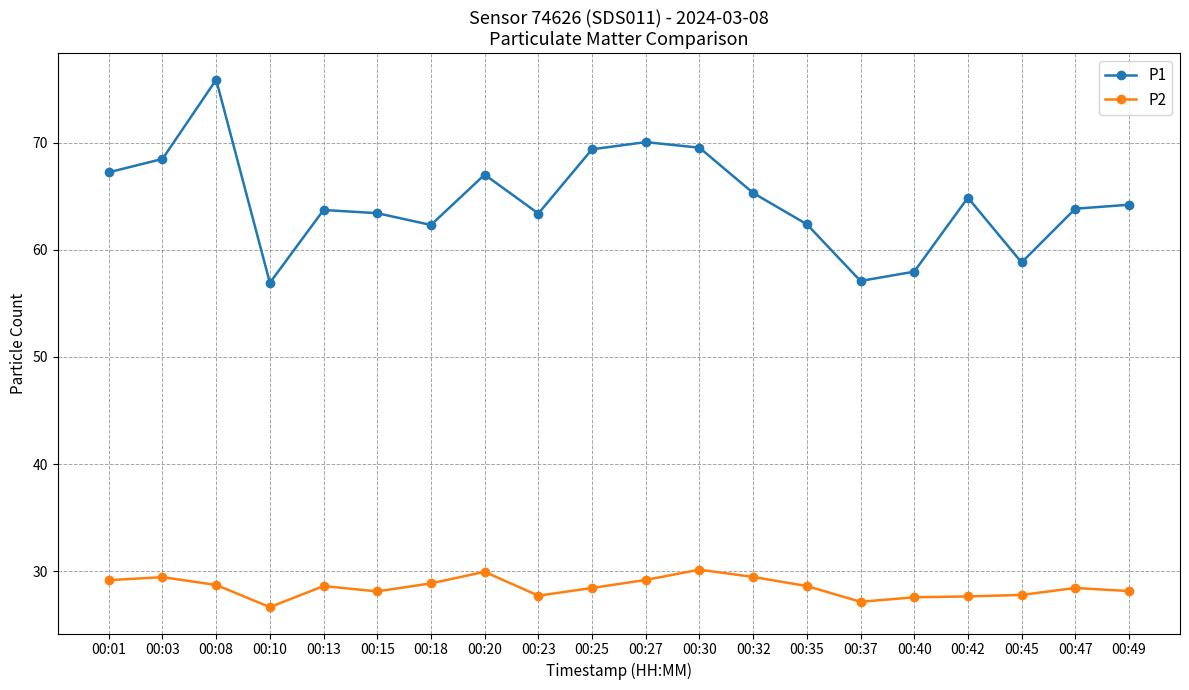

At 00:30, list the series in order from smallest to largest.

P2, P1